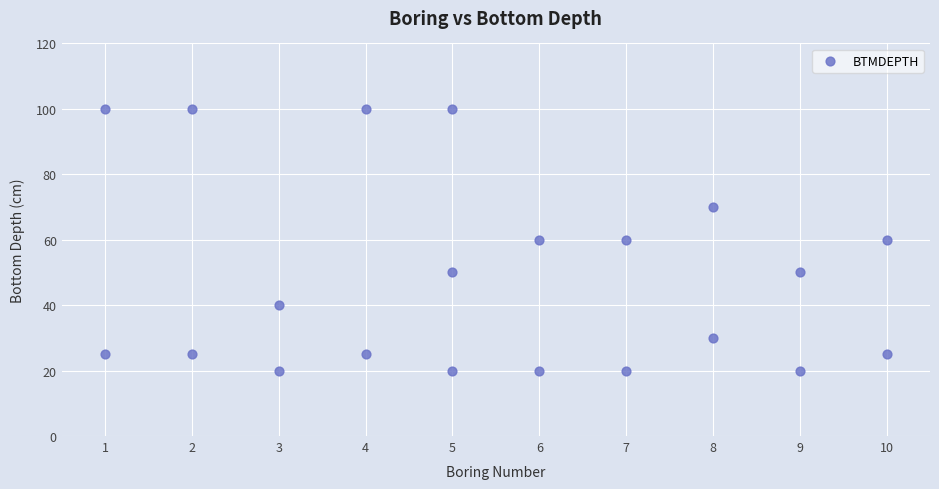

What is the range of Y values (max minus min)?

80